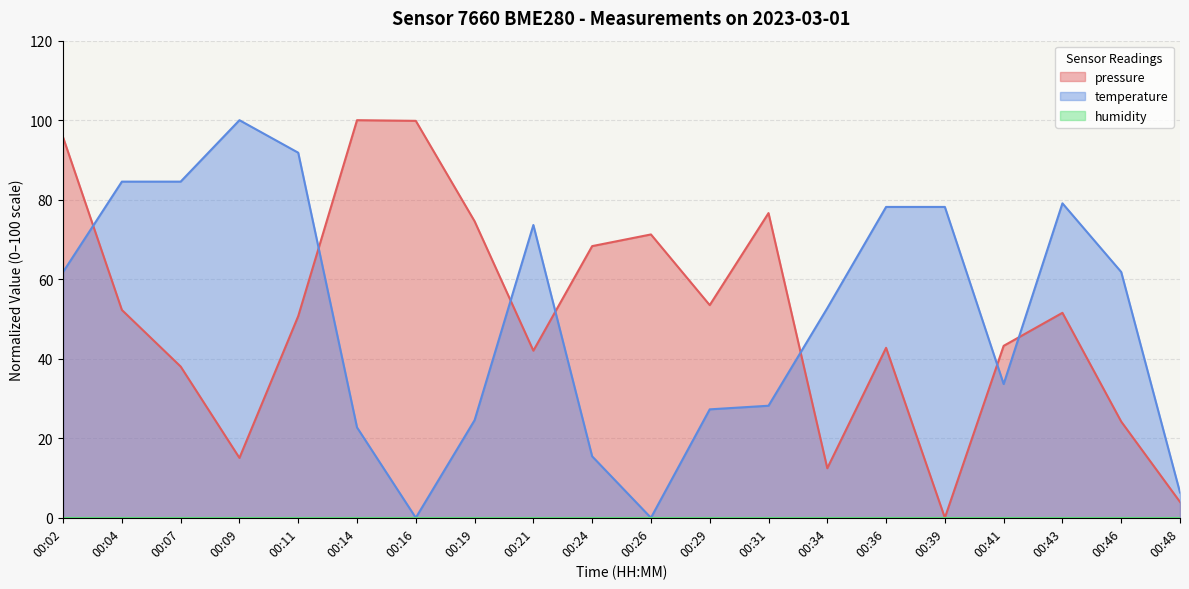

At 00:31, list the series in order from smallest to largest.

temperature, pressure